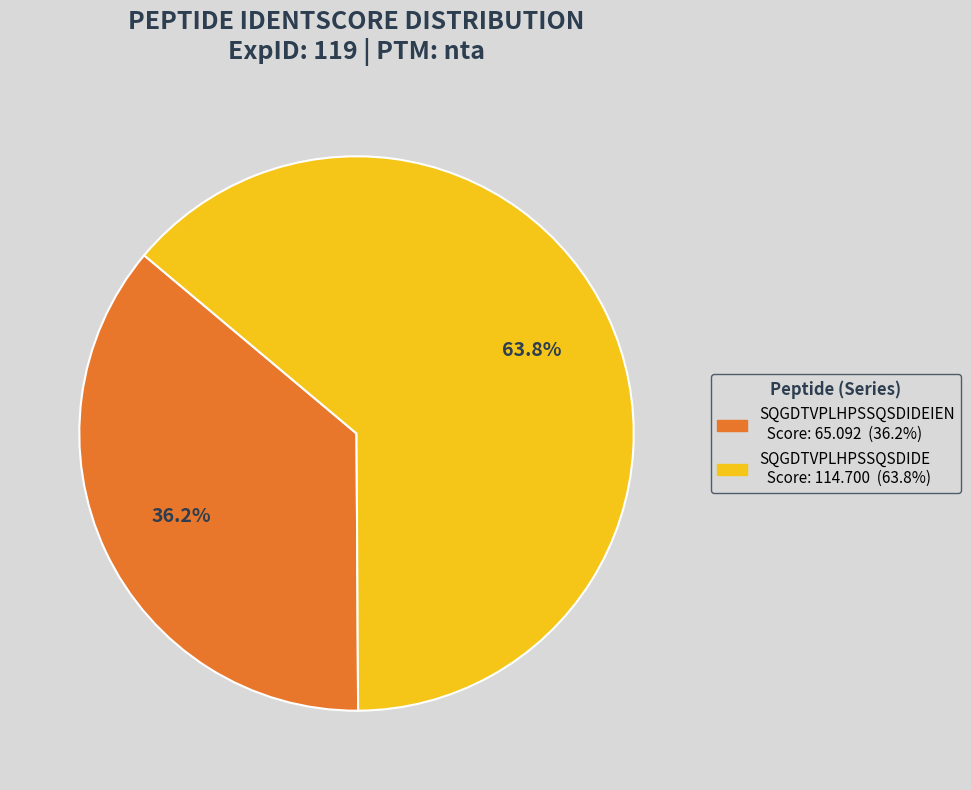

Is there a majority slice in this chart?

Yes